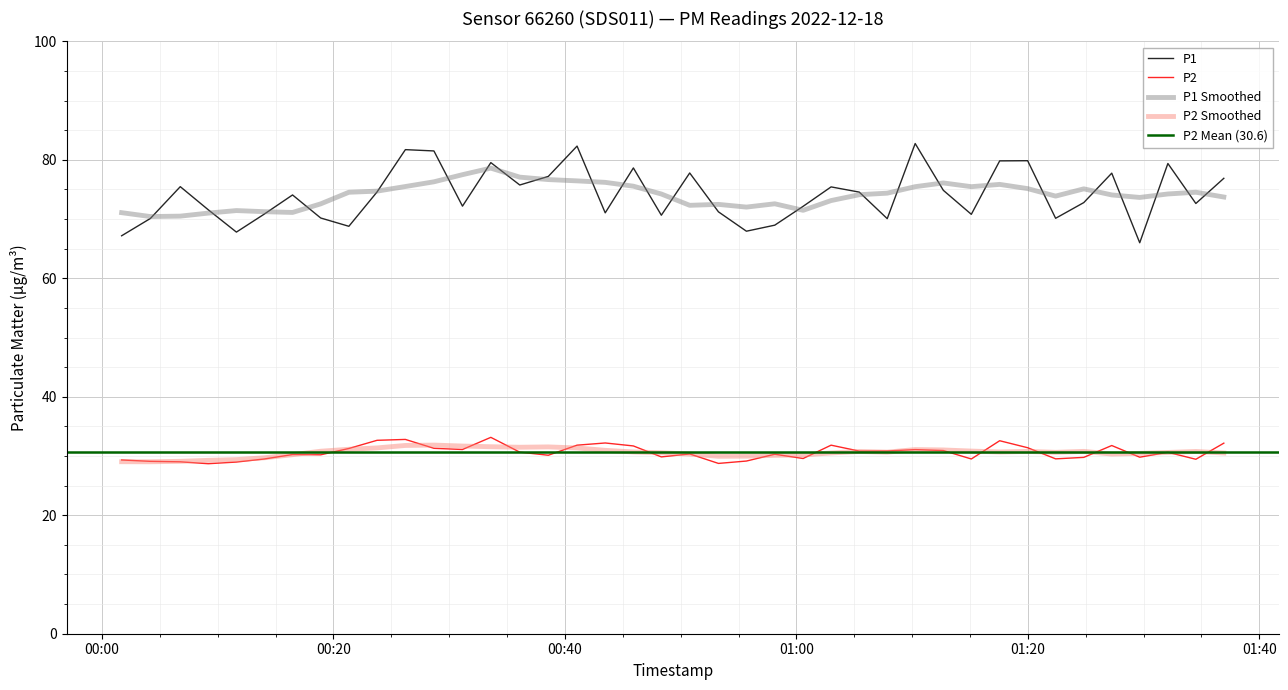

Is this an area chart (filled region under the line)?

No